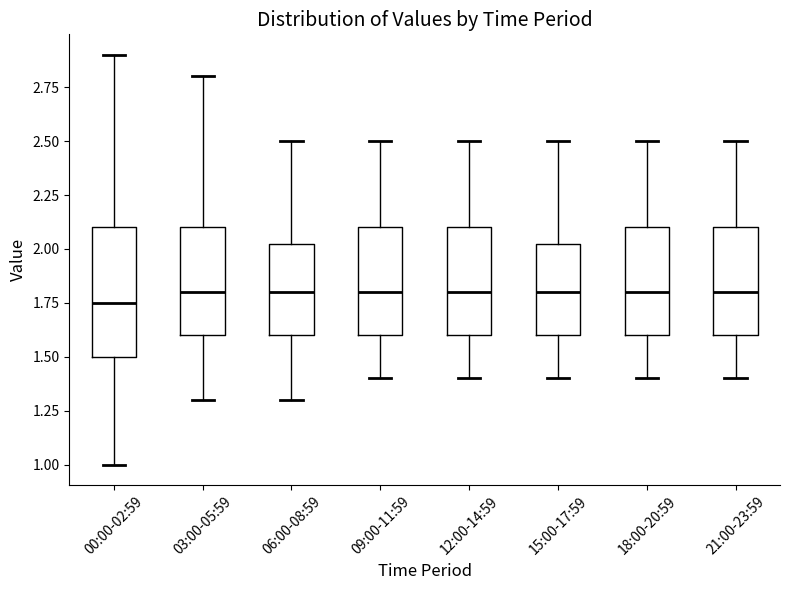

Where is the lower edge of the box for 00:00-02:59 on the y-axis? The values are not printed on the chart, so give them approximately, as read against the axis.

1.50